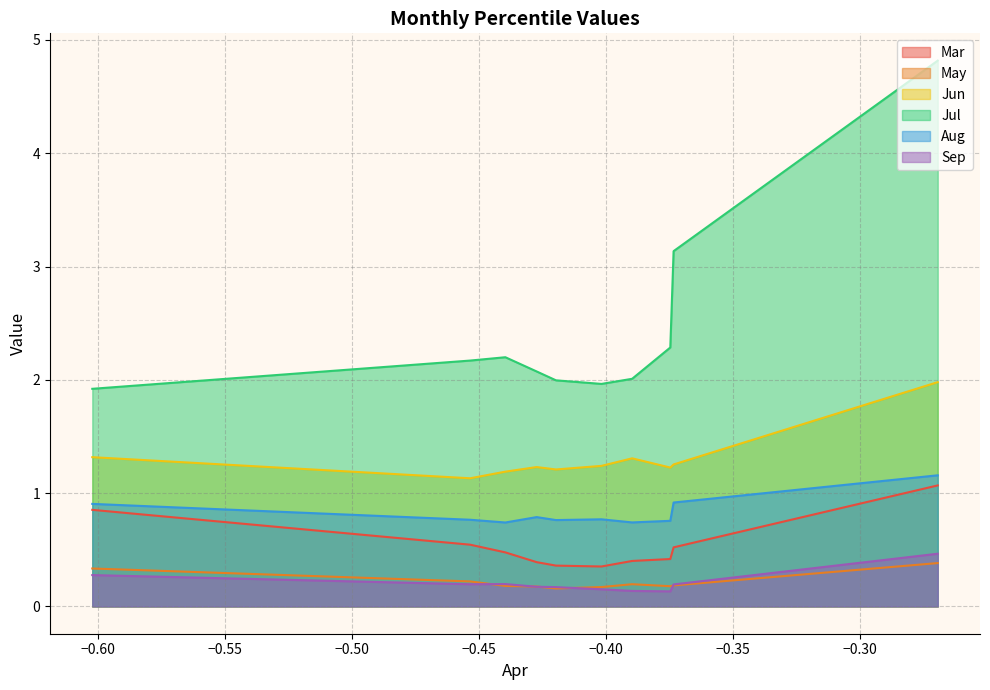

What is the difference between the second highest and minimum values in the May series?

0.2